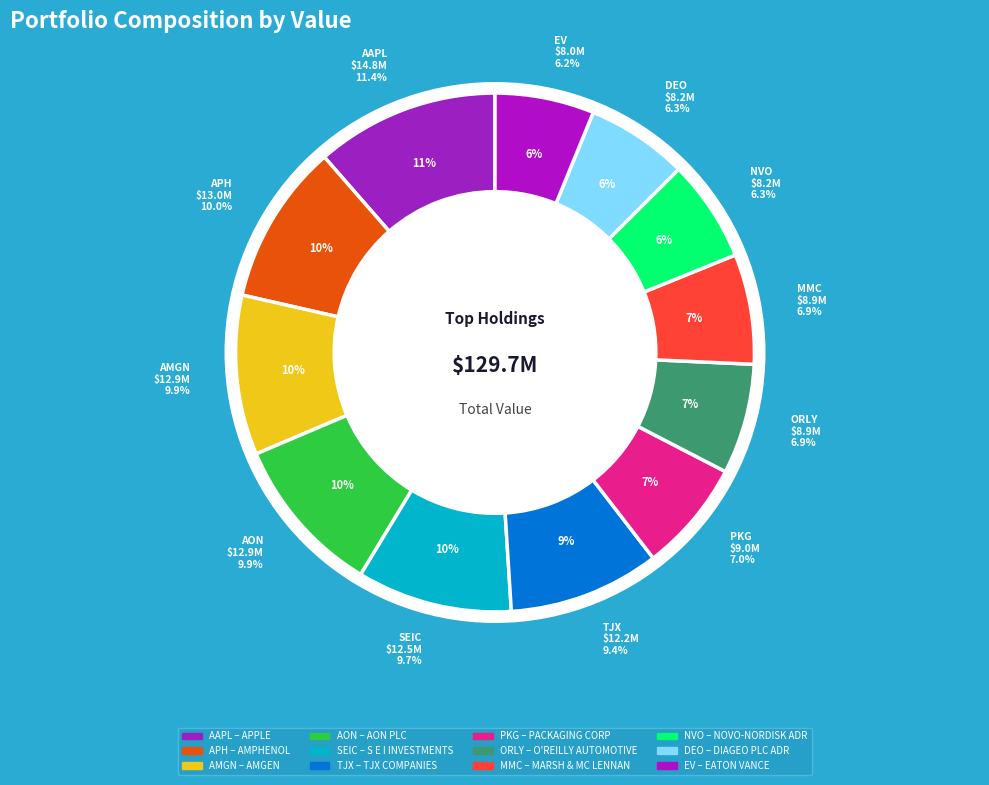

To the nearest percent, what portion does PKG represent?

7%